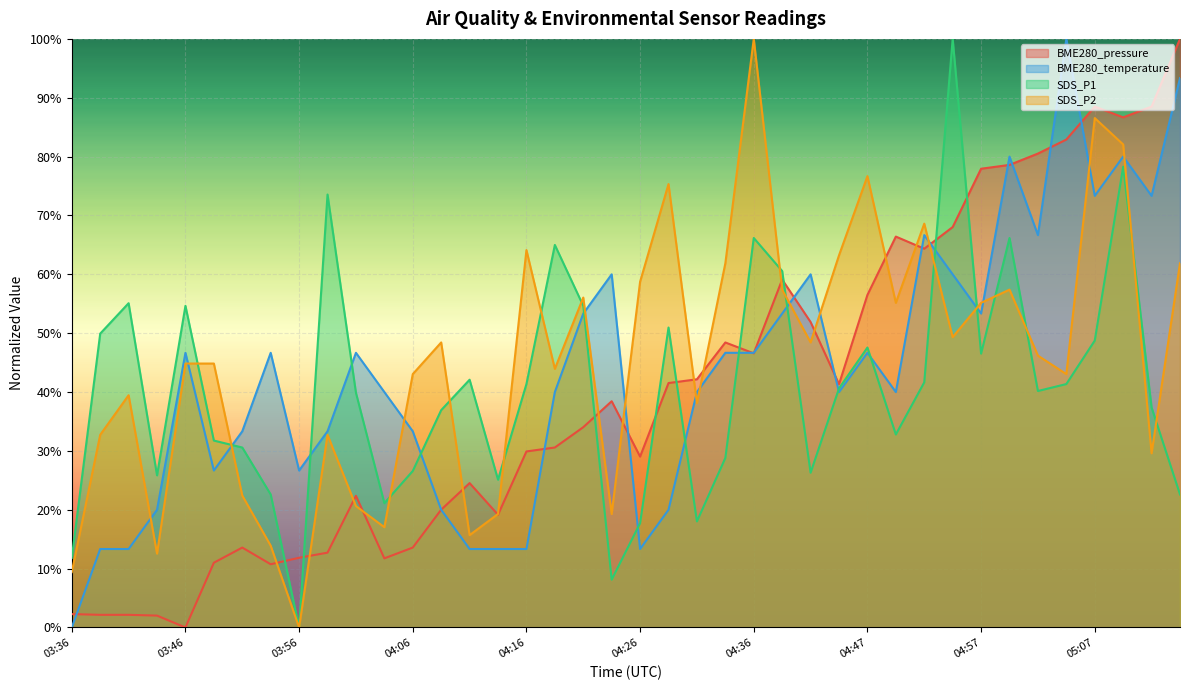

How many positive values does the SDS_P1 series have?

39